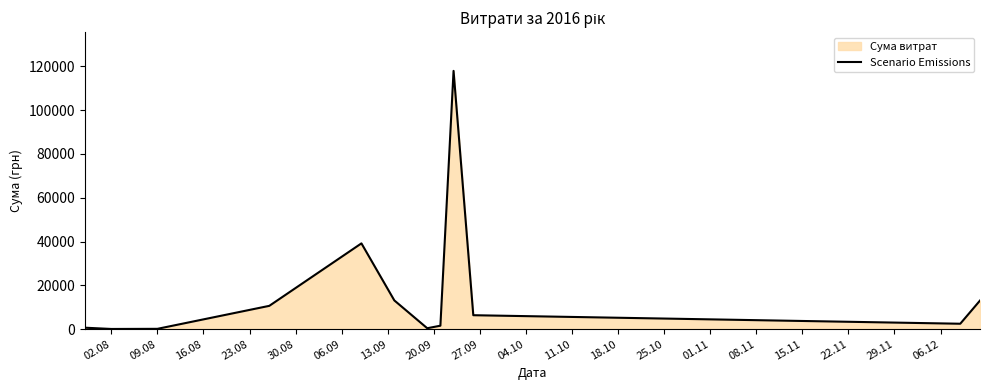

What is the difference between the maximum and minimum values?

117838.4